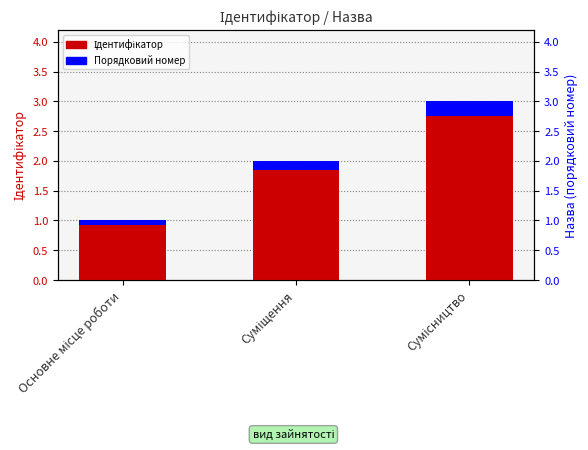

Does the chart contain stacked bars?

No